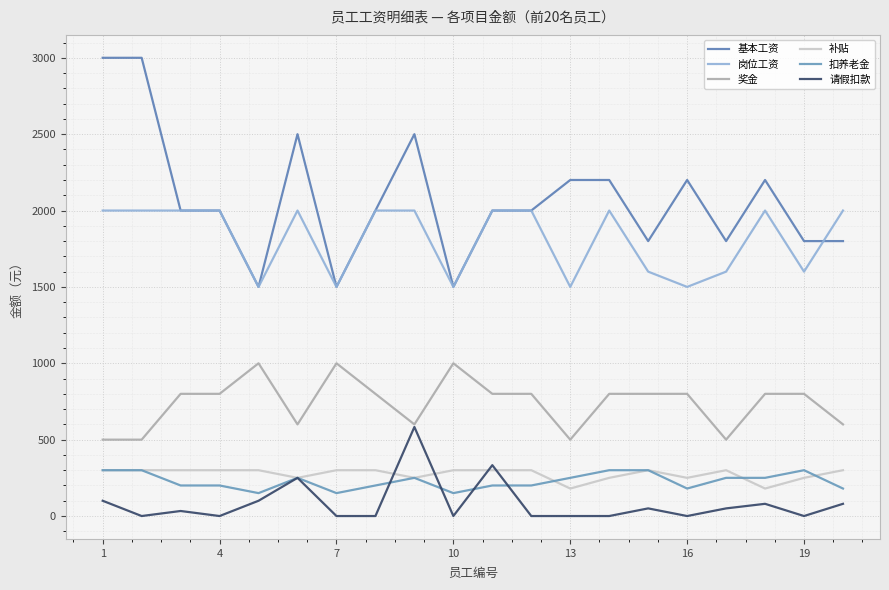

True or false: 补贴 and 岗位工资 cross at least once.

False